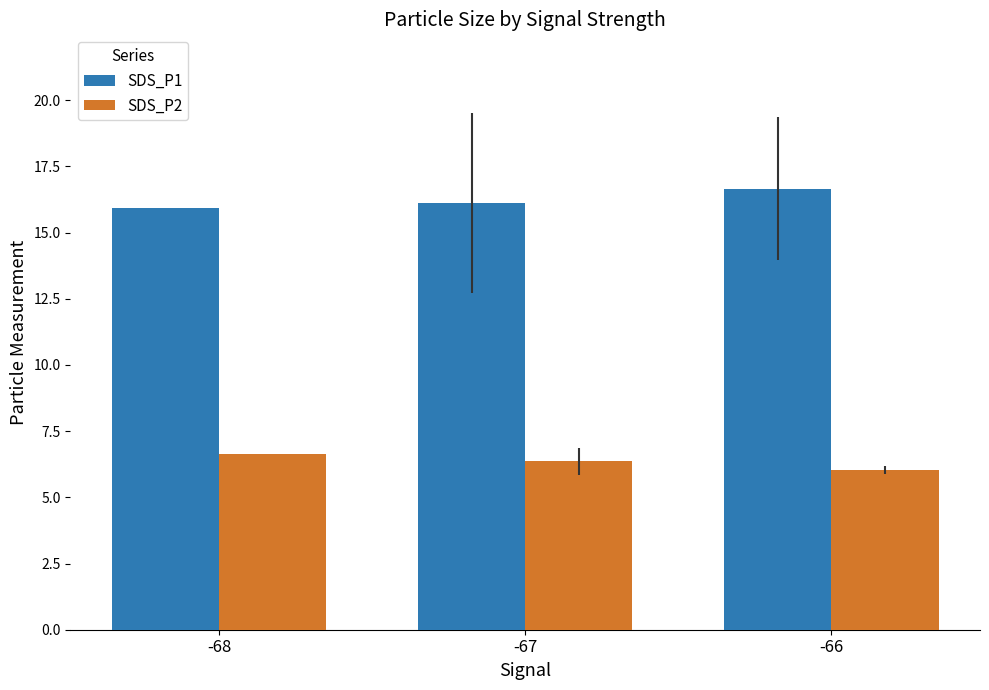

What is the total value across all series at -67?

22.5